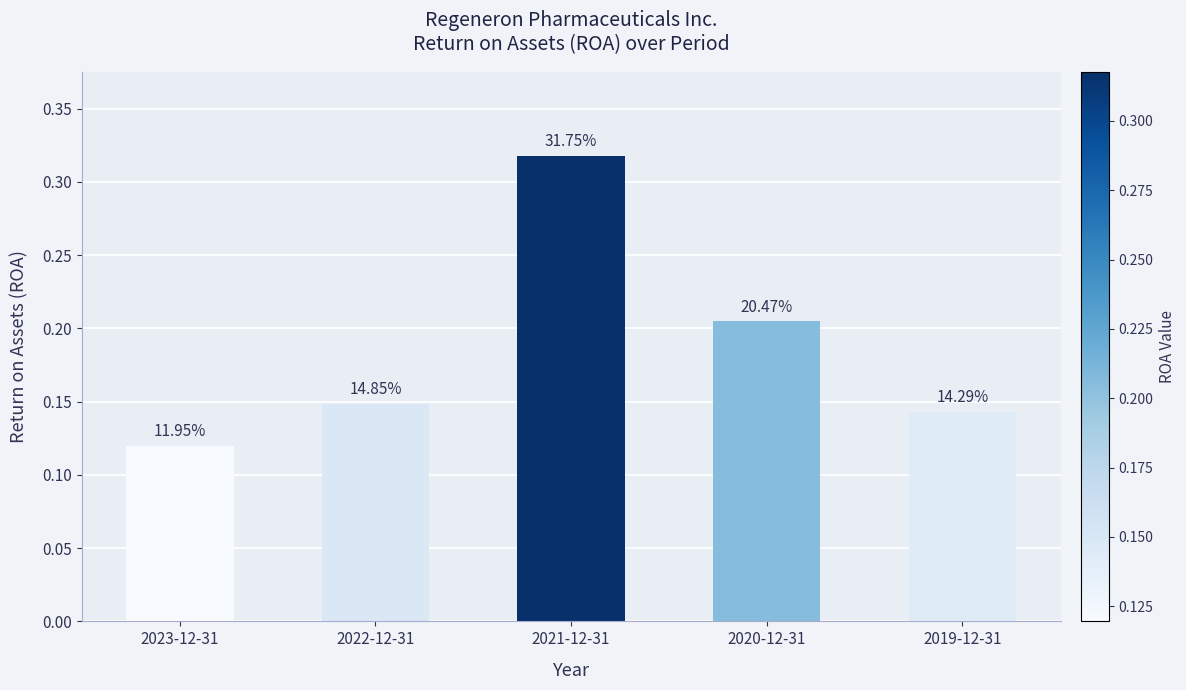

Are the bars horizontal?

No